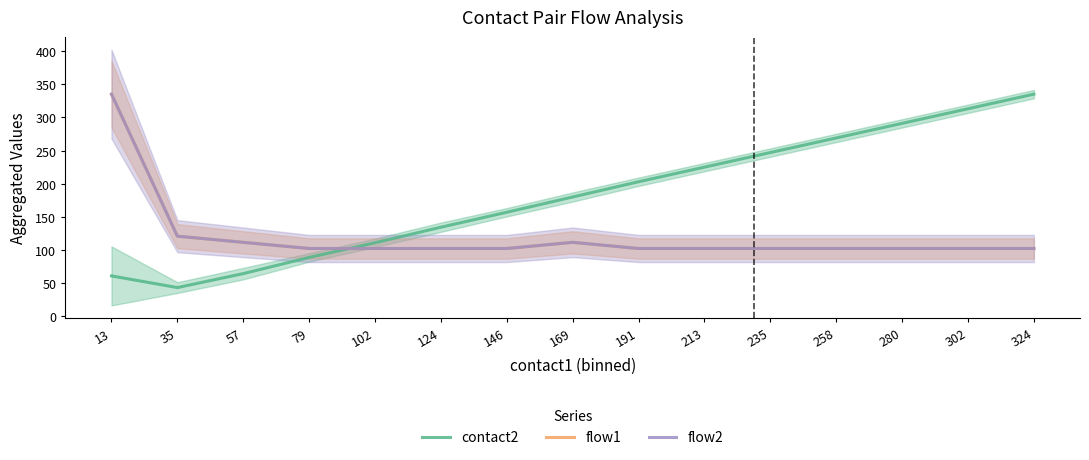

What is the value of the flow2 point at the 1st from the left?

335.0